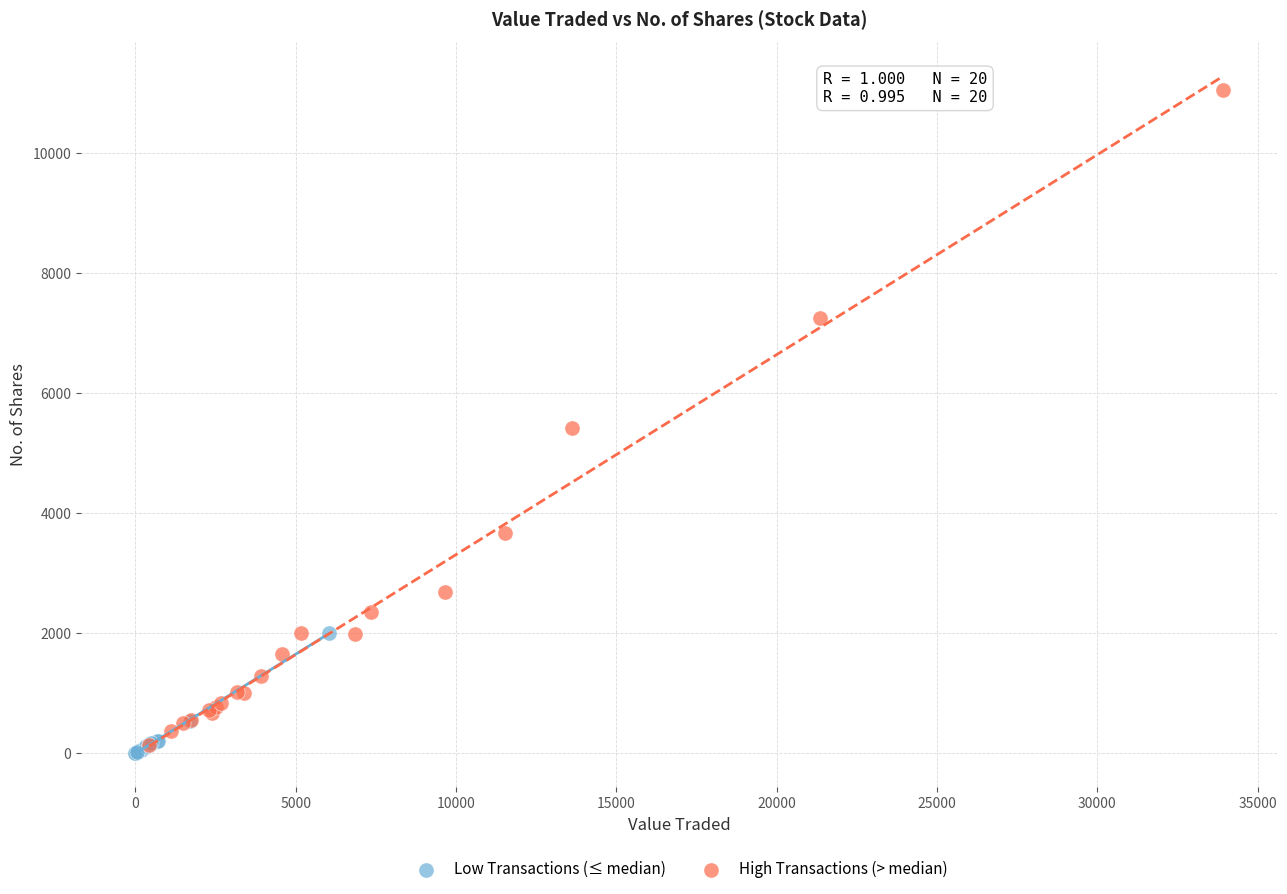

Which series reaches the minimum Y coordinate?

Low Transactions (≤ median)